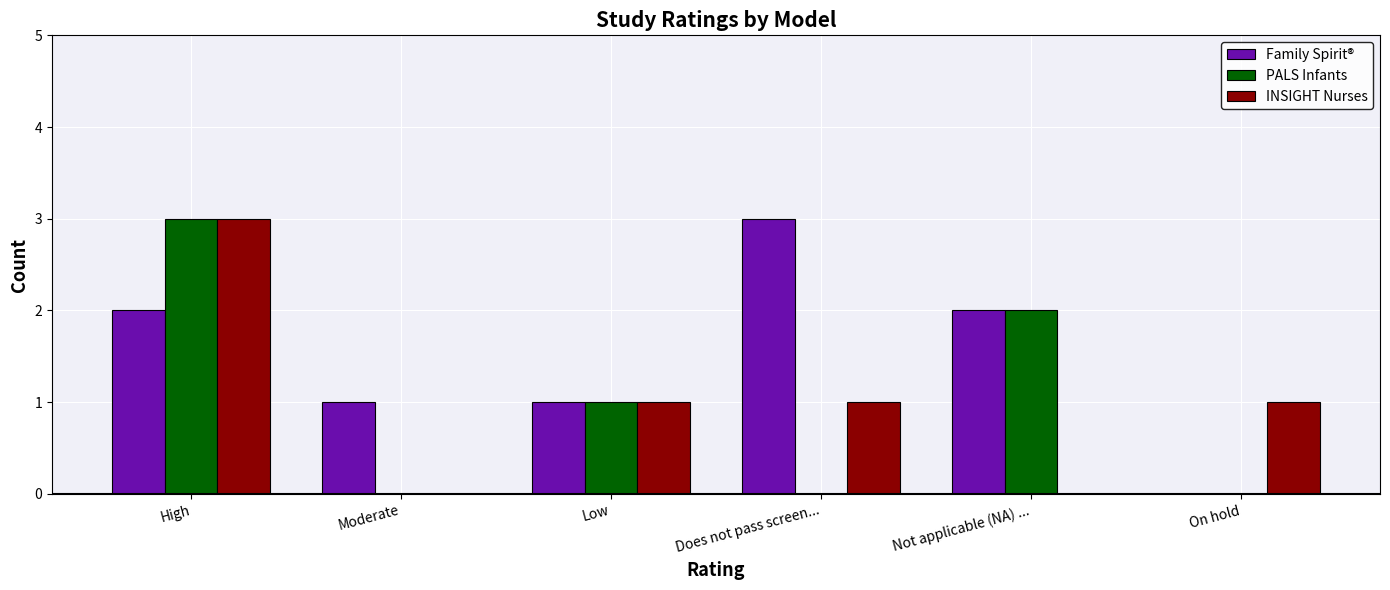

The value of Family Spirit® at High is 2. True or false?

True